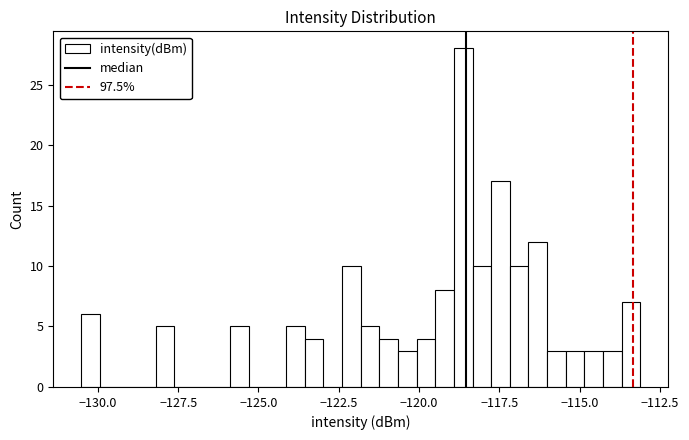

Read against the x-axis, roughly where is the centre of the tallest bar?

-118.5